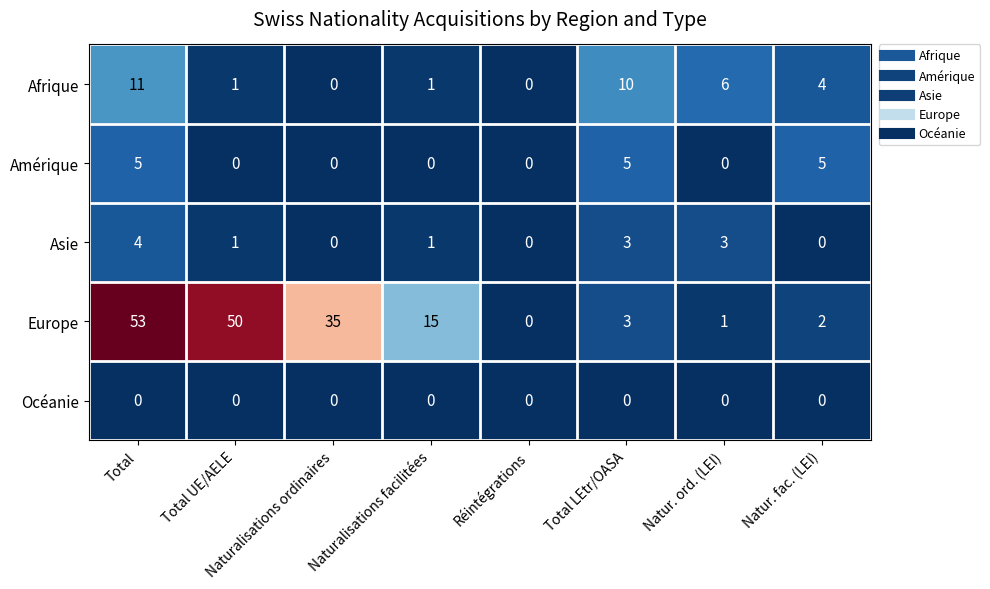

What is the difference between the second highest and second lowest values in the Europe series?

49